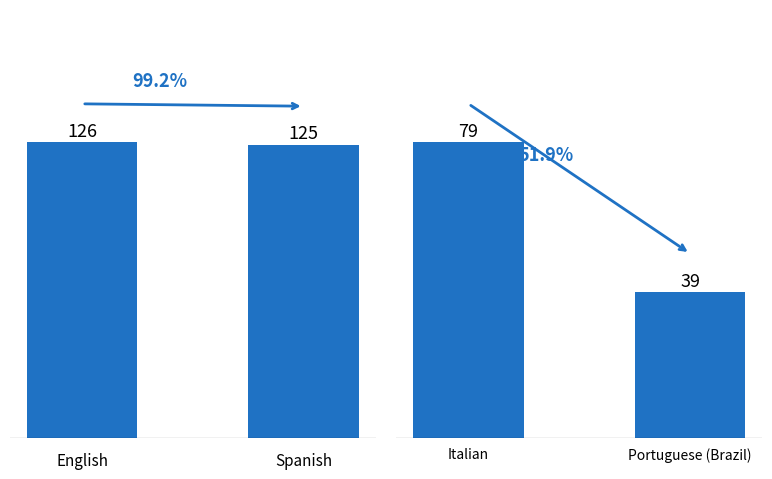

How many data points does each series have?

2